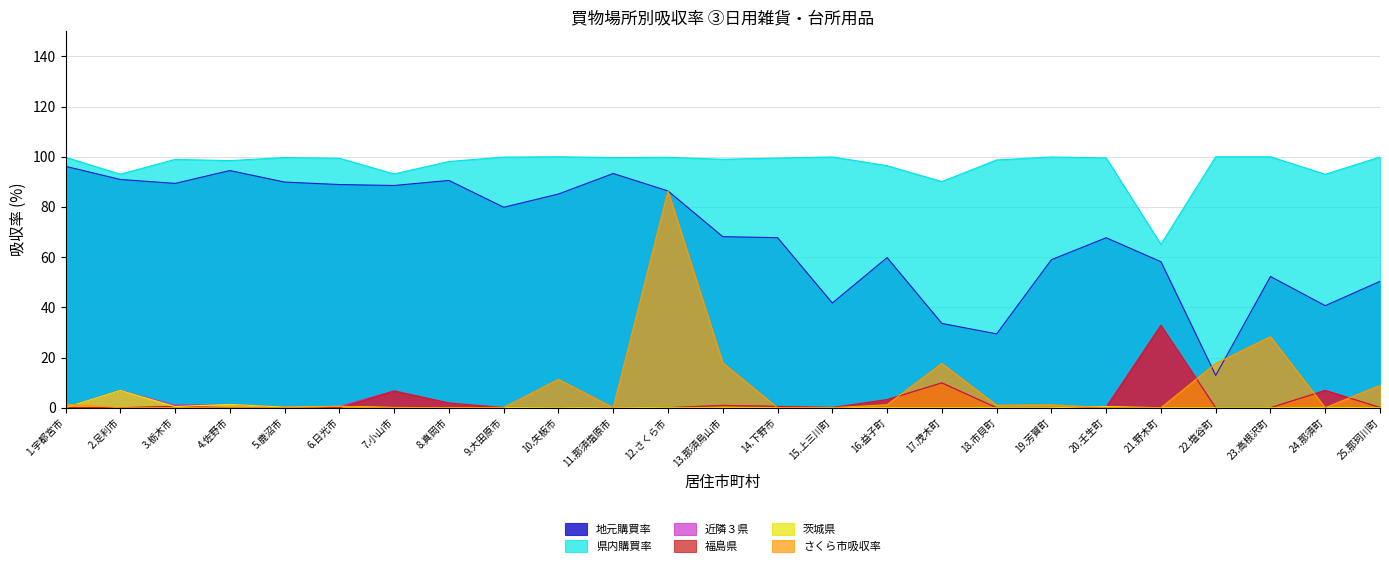

True or false: さくら市吸収率 and 県内購買率 cross at least once.

False